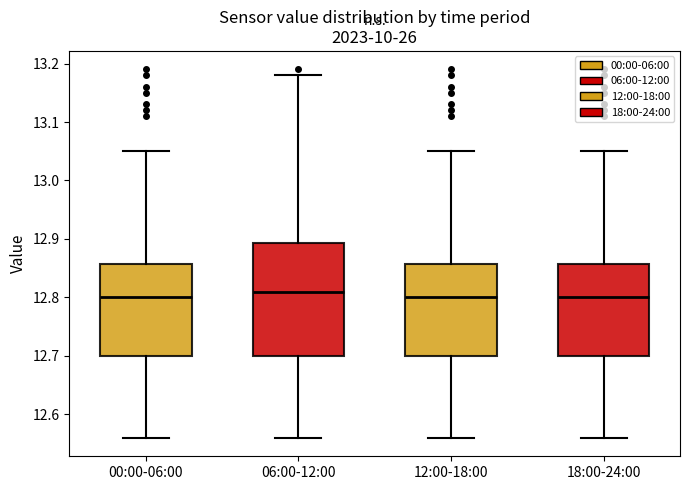

Where does the upper whisker of the box for 06:00-12:00 end on the y-axis? The values are not printed on the chart, so give them approximately, as read against the axis.

13.18